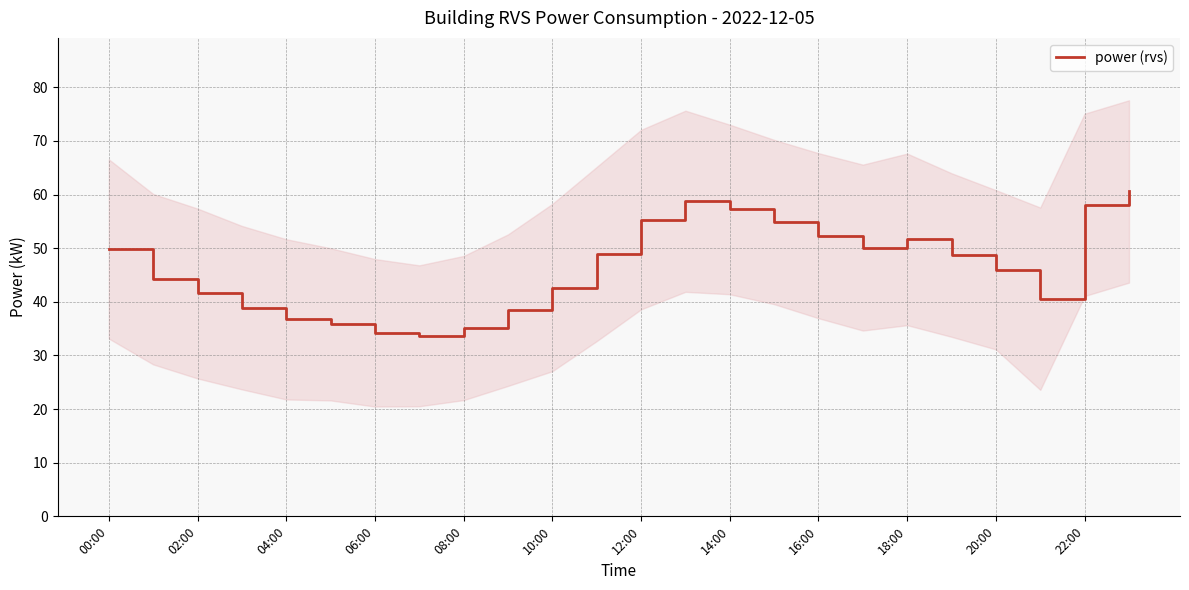

The value of power (rvs) at 00:00 is 49.9. True or false?

True